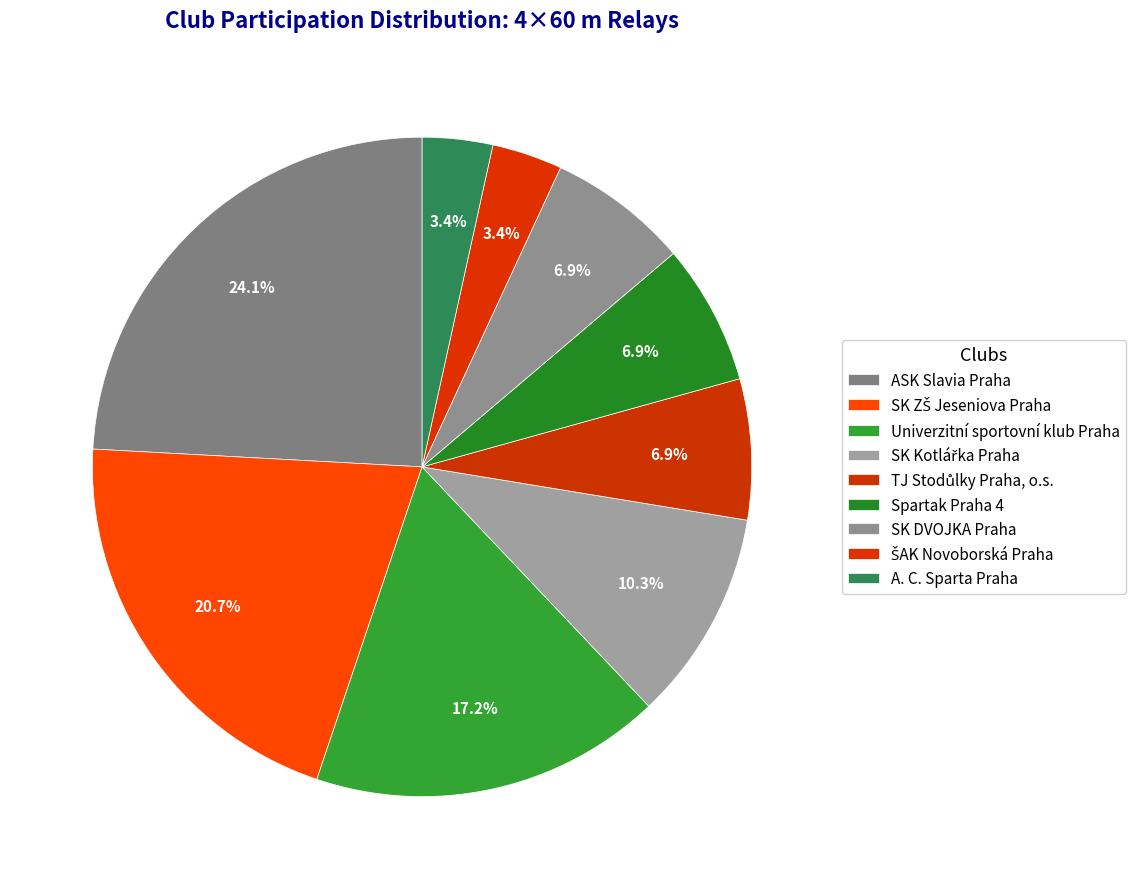

Which category has the smallest portion of the pie?

ŠAK Novoborská Praha